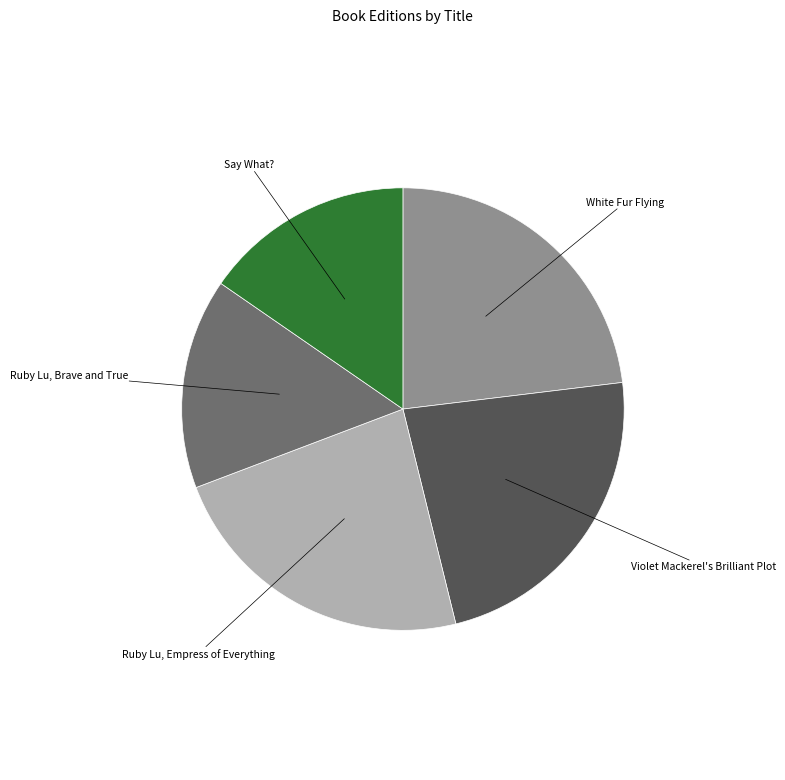

Is there any slice that represents more than half of the pie?

No